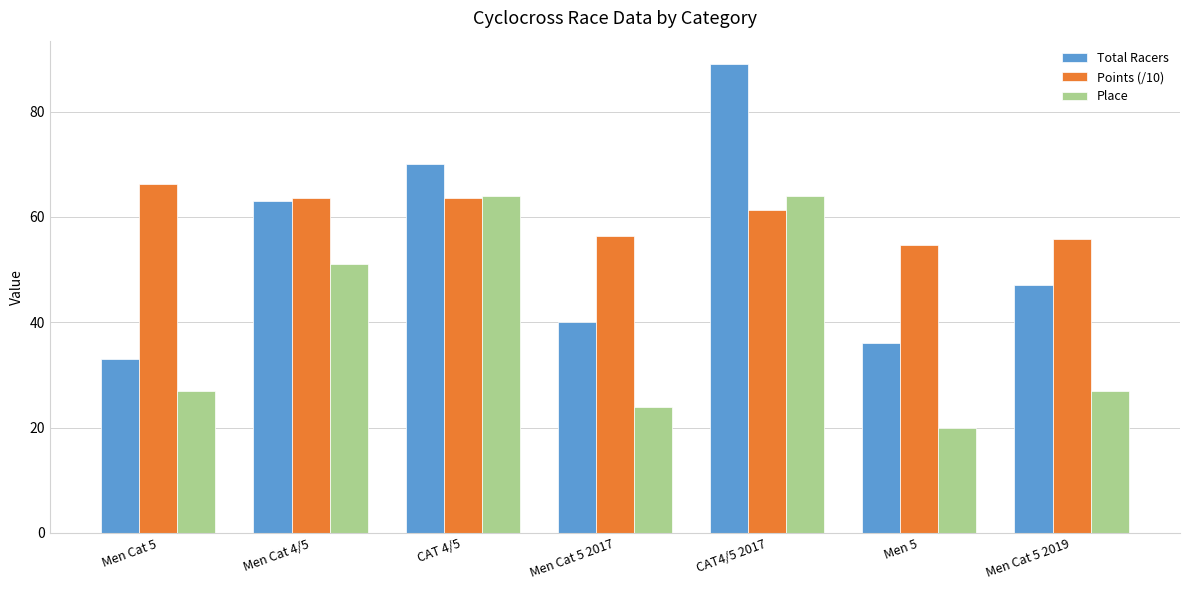

What position from the left is Men Cat 5 2017?

4